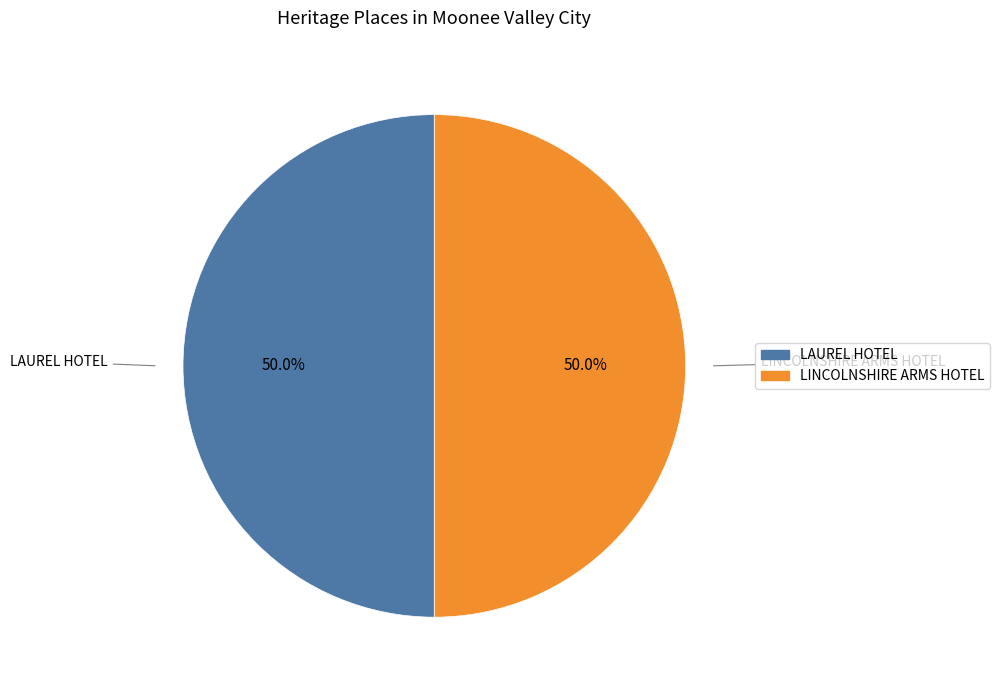

Count the number of slices in the pie.

2